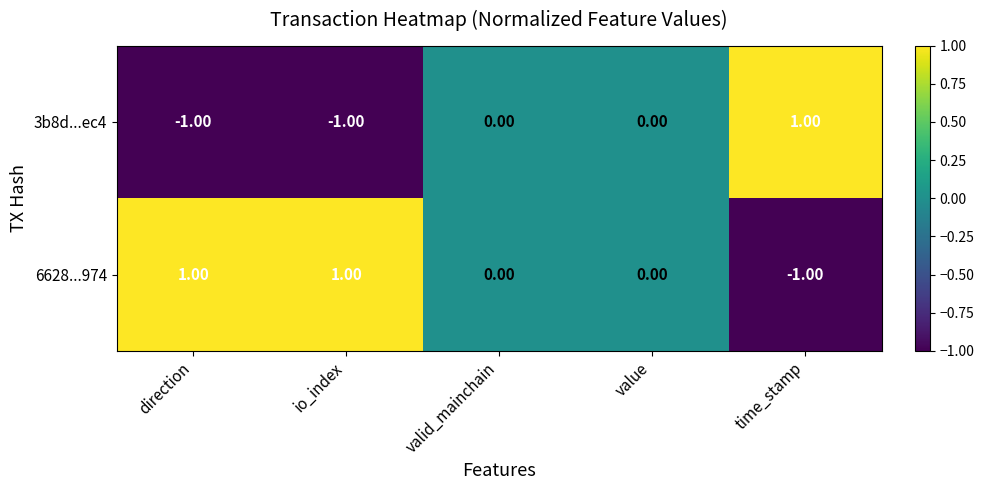

Which series has the largest total across all categories?

6628...974